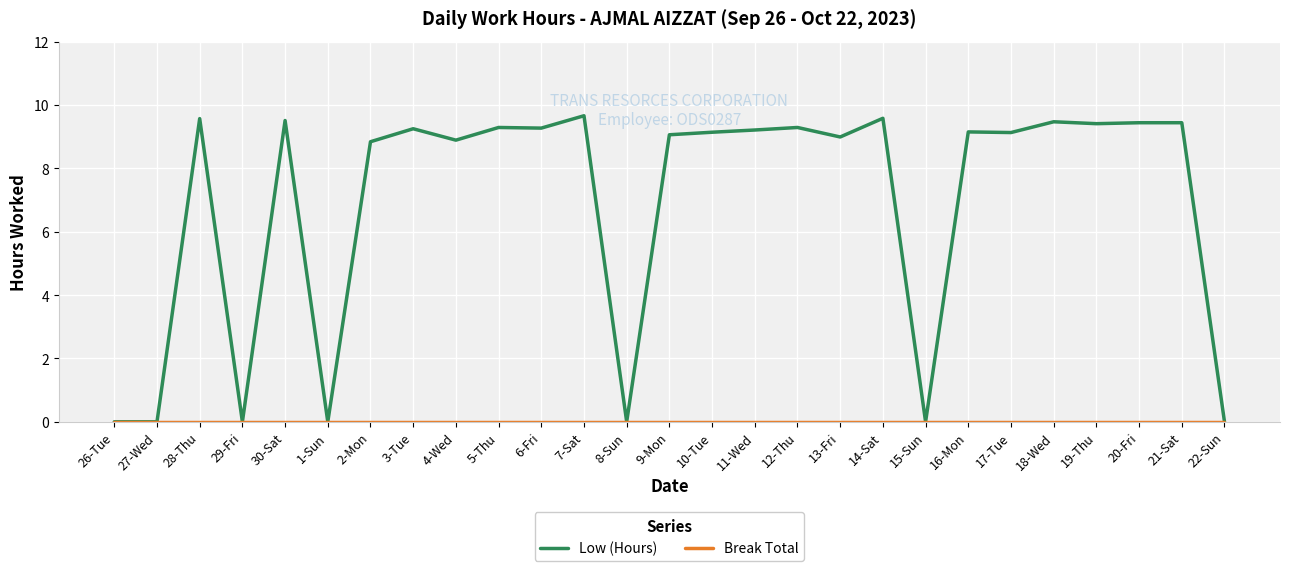

How many lines are shown in the chart?

2